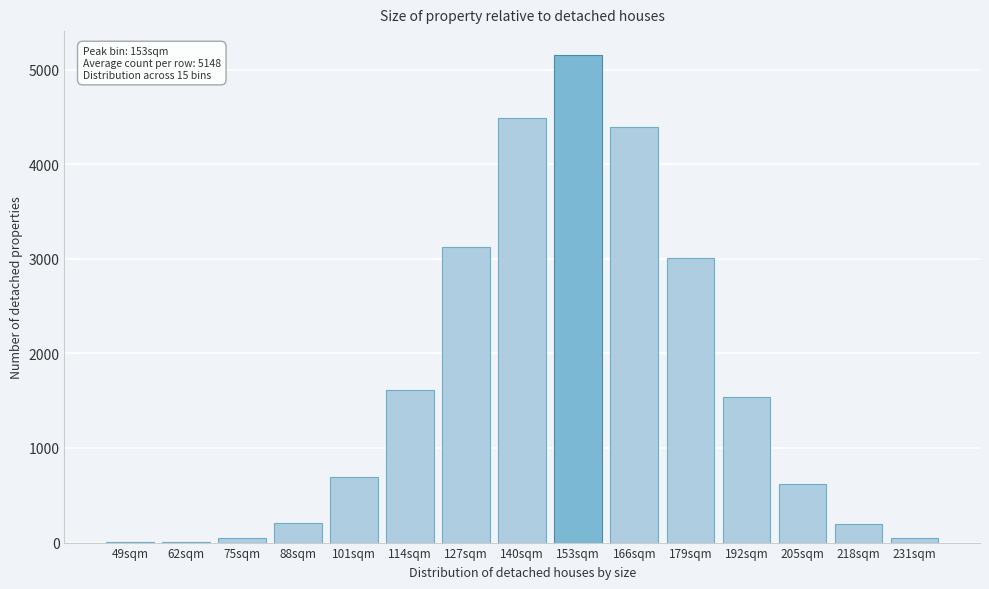

Approximately how many times larger is the value at 179sqm compared to 114sqm?

1.9